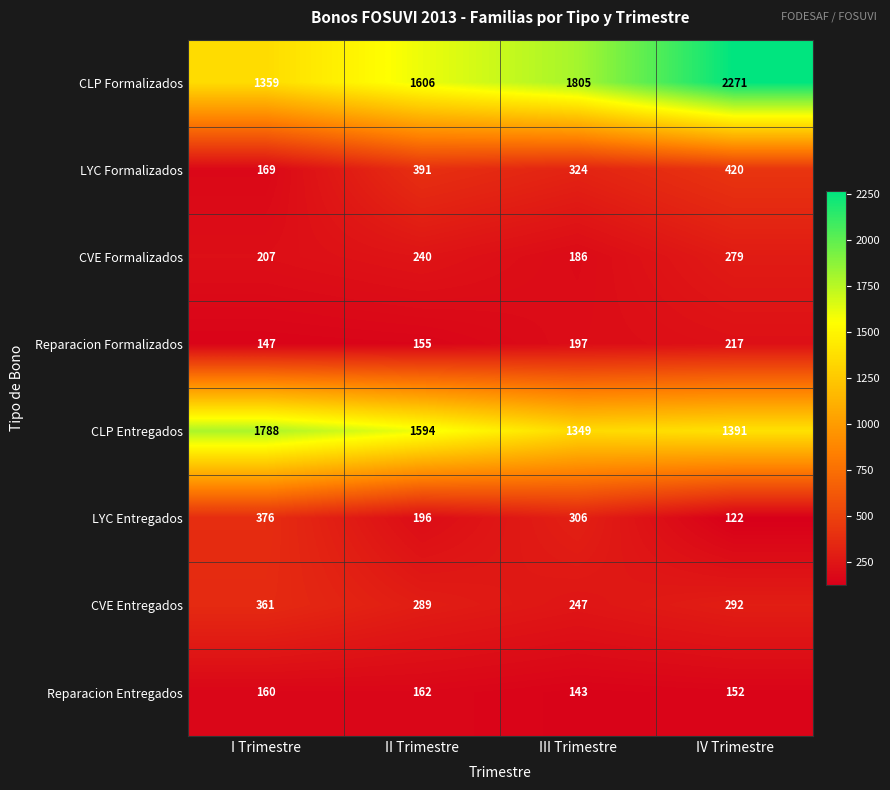

Rank the series by their maximum value, from highest to lowest.

CLP Formalizados, CLP Entregados, LYC Formalizados, LYC Entregados, CVE Entregados, CVE Formalizados, Reparacion Formalizados, Reparacion Entregados